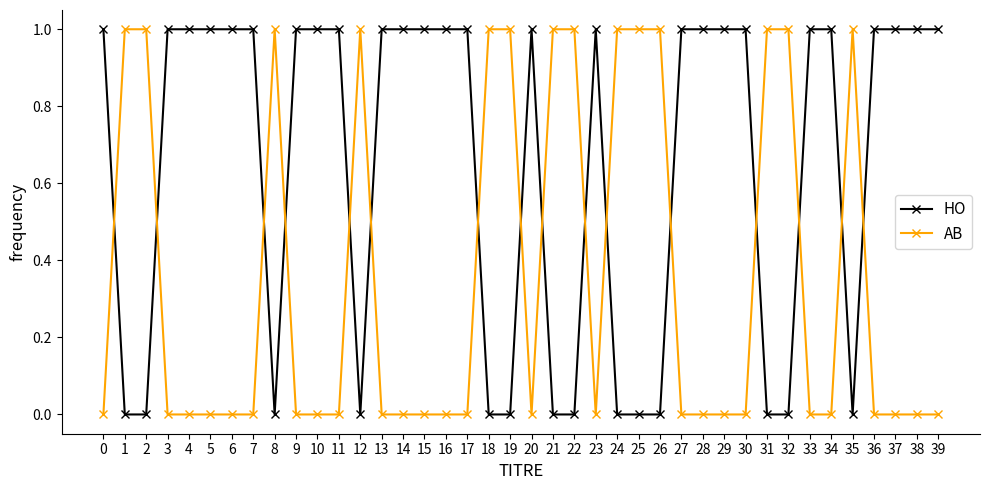

At 19, list the series in order from smallest to largest.

HO, AB